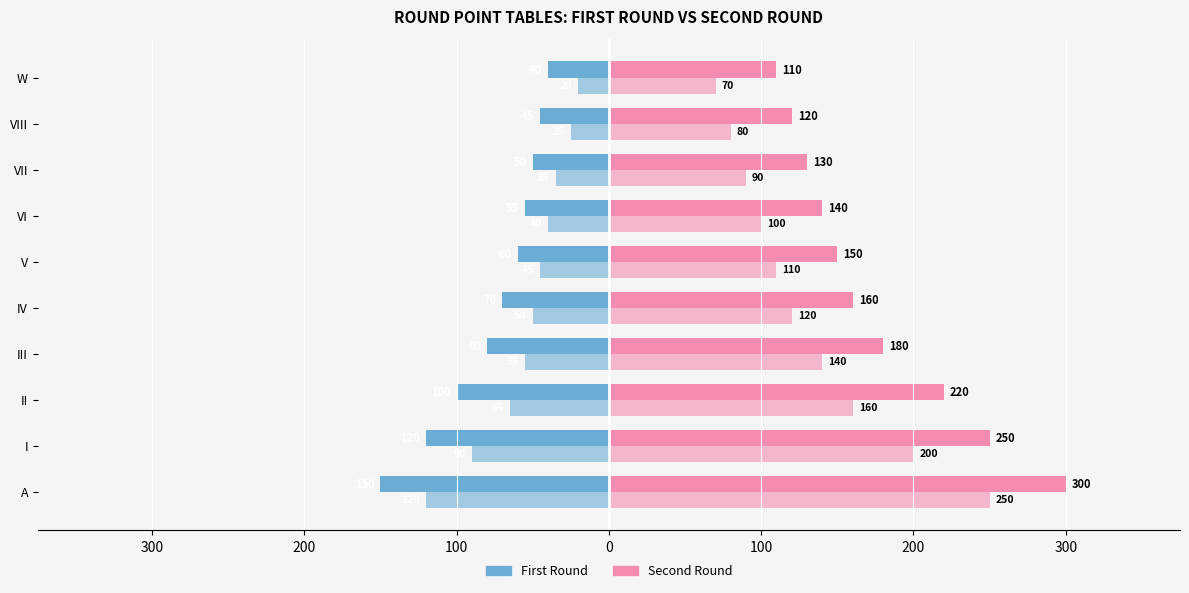

Reading left to right, list all the values displayed in this chart.

First Round (A): -150	-120	-100	-80	-70	-60	-55	-50	-45	-40
Second Round (A): 300	250	220	180	160	150	140	130	120	110
First Round (I): -120	-90	-65	-55	-50	-45	-40	-35	-25	-20
Second Round (I): 250	200	160	140	120	110	100	90	80	70